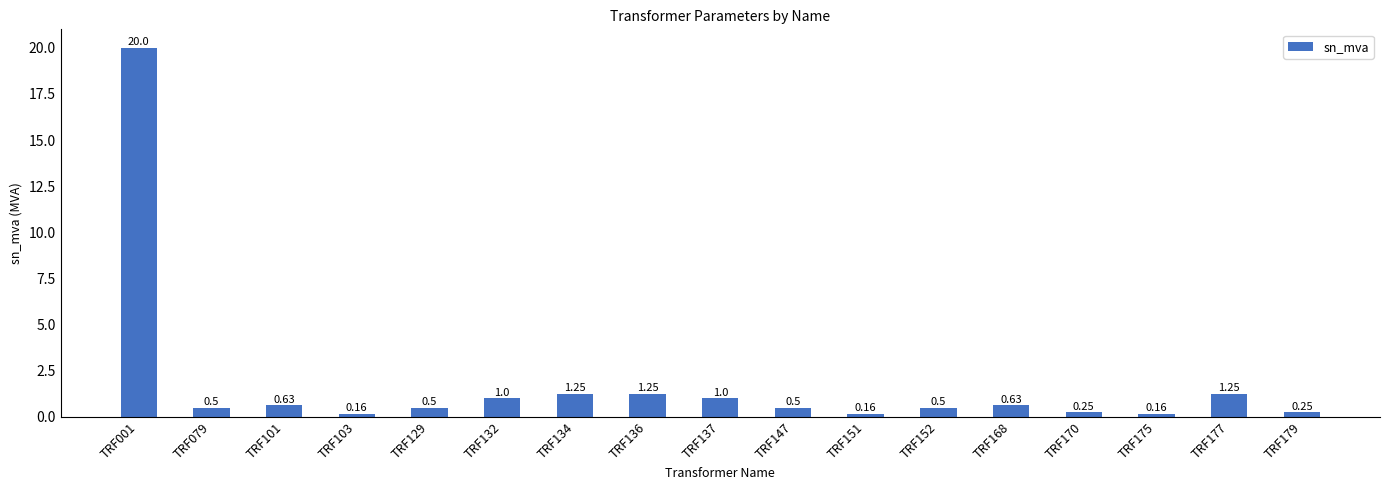

Which has a higher value, TRF129 or TRF137?

TRF137